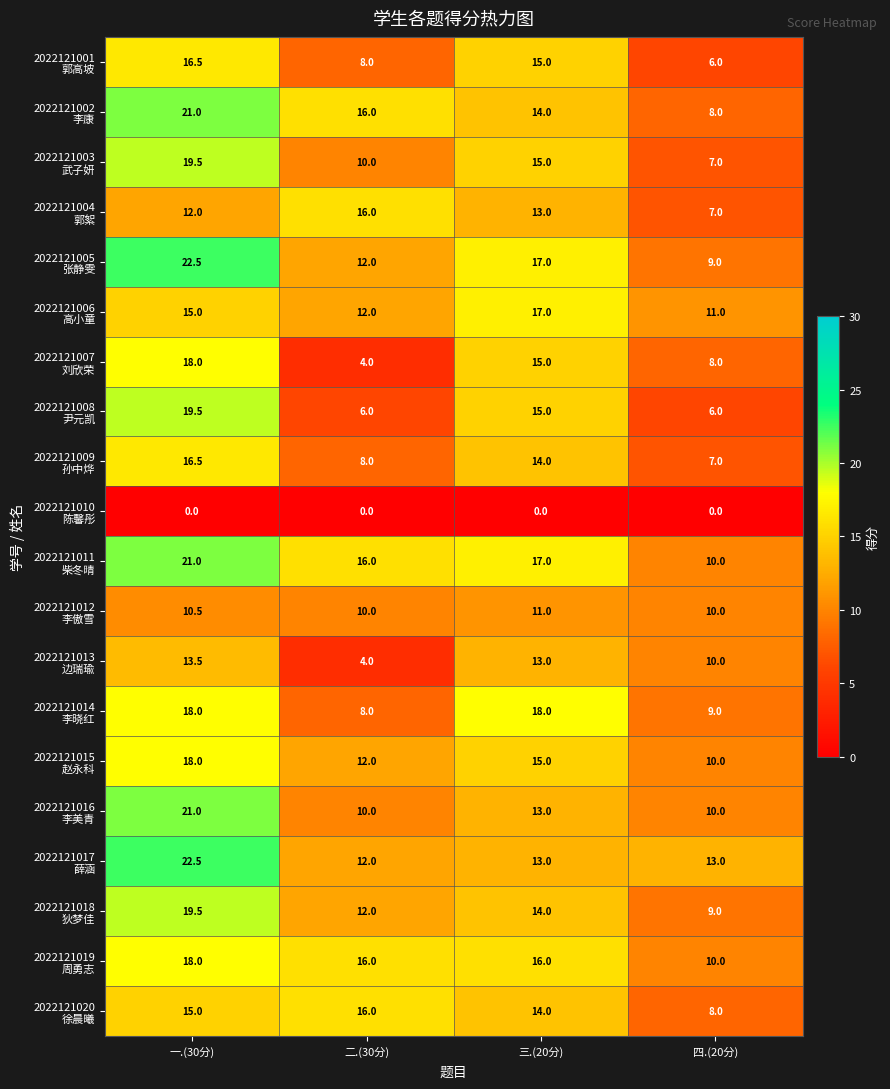

At which category is the sum across all series the highest?

一.(30分)